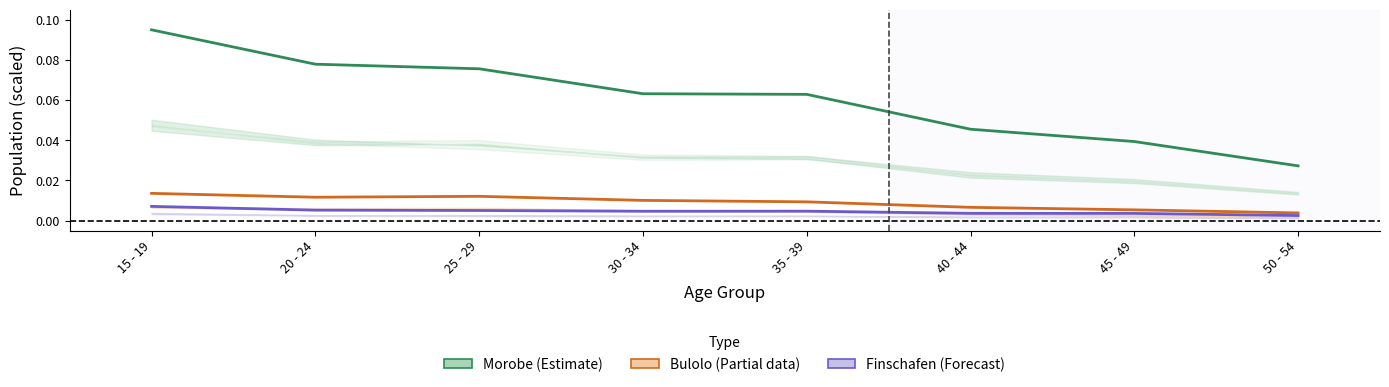

At which category does Bulolo (Partial data) reach its first local valley?

20 - 24